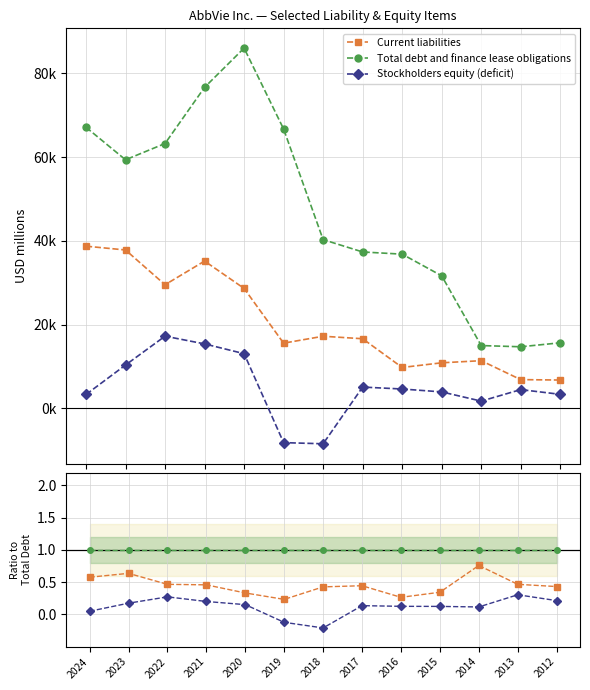

Is the value of Total debt and finance lease obligations at 2019 greater than the value of Stockholders equity (deficit) at 2022?

Yes